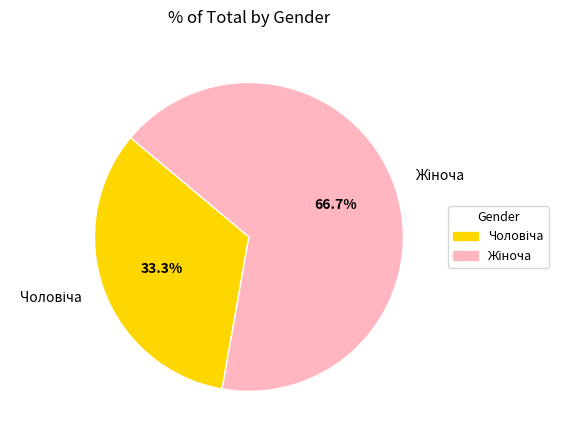

How many segments does this pie chart have?

2